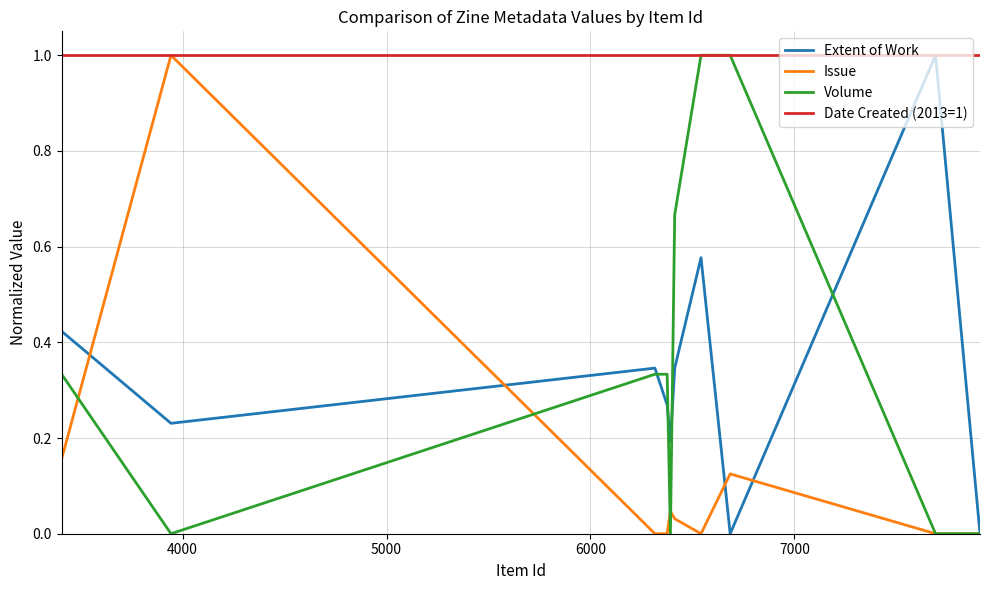

What is the maximum value shown in the chart?

1.0